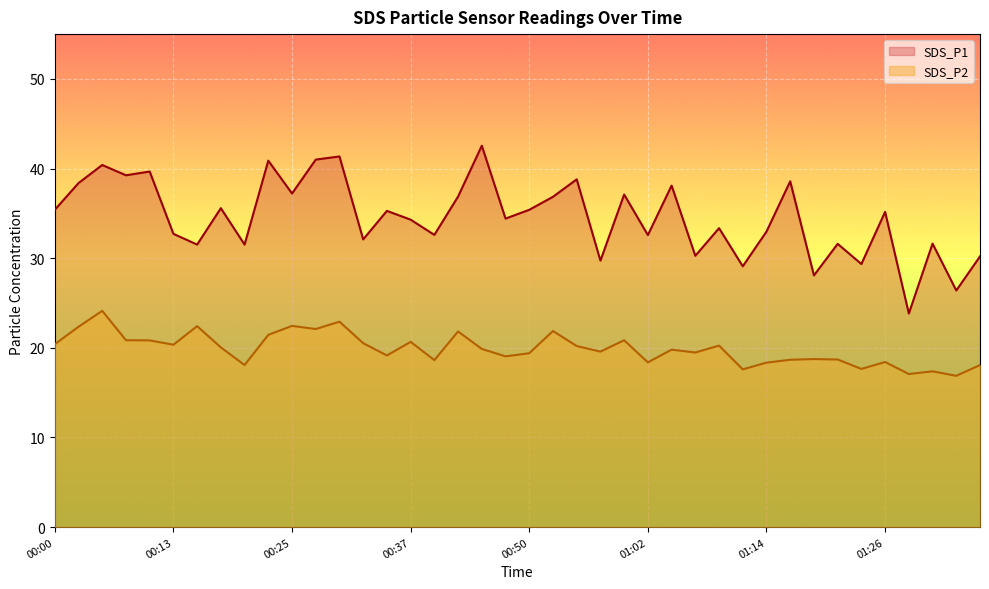

What are all the series names shown in the legend?

SDS_P1, SDS_P2